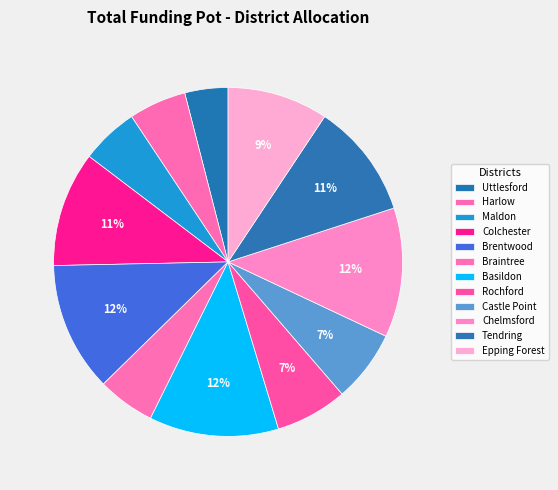

To the nearest percent, what is the combined percentage of Braintree and Castle Point?

12%